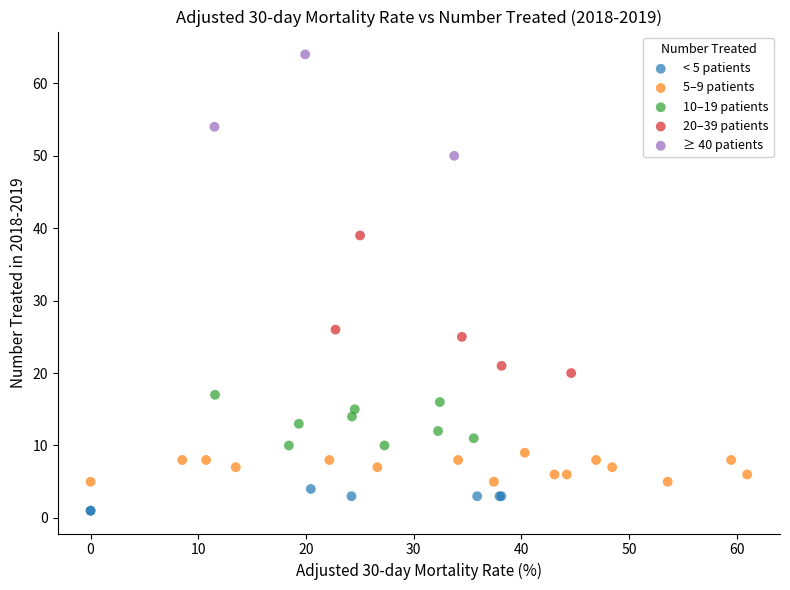

Which series has the largest Y range (max minus min)?

20–39 patients